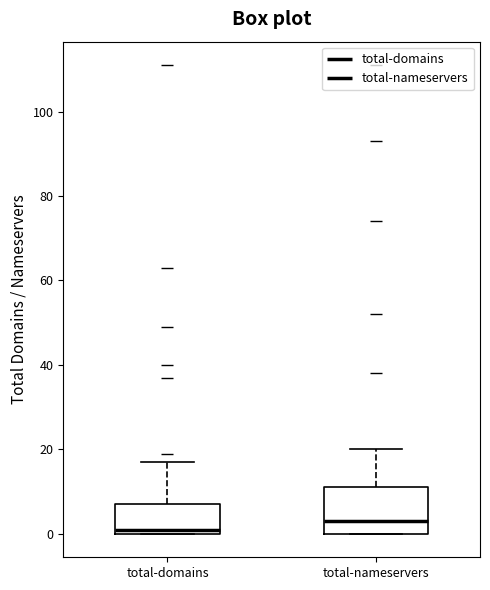

Which box is the tallest, from its lower edge to its upper edge?

total-nameservers